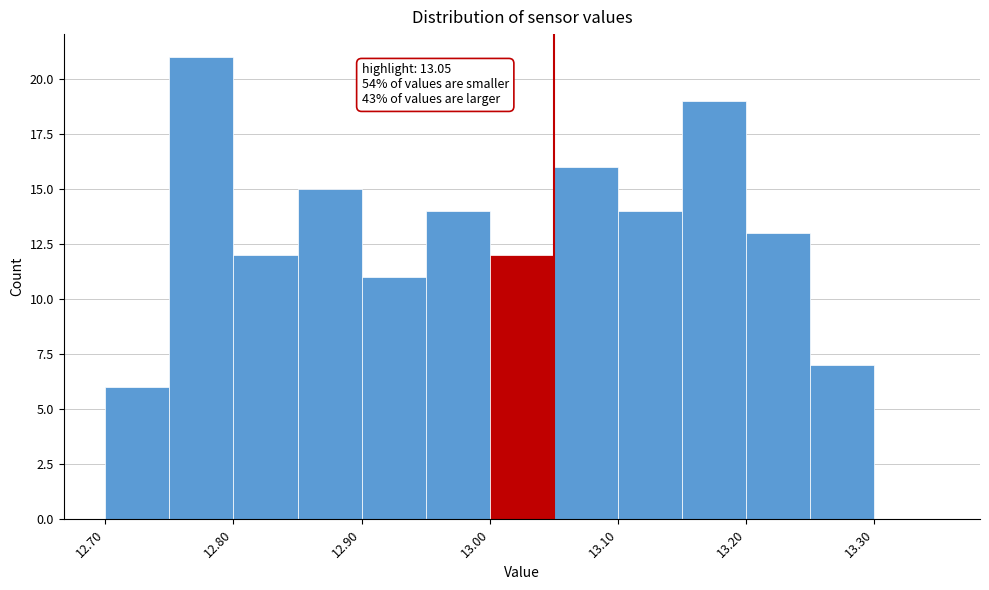

Which range on the x-axis has the tallest bar?

12.75 to 12.80